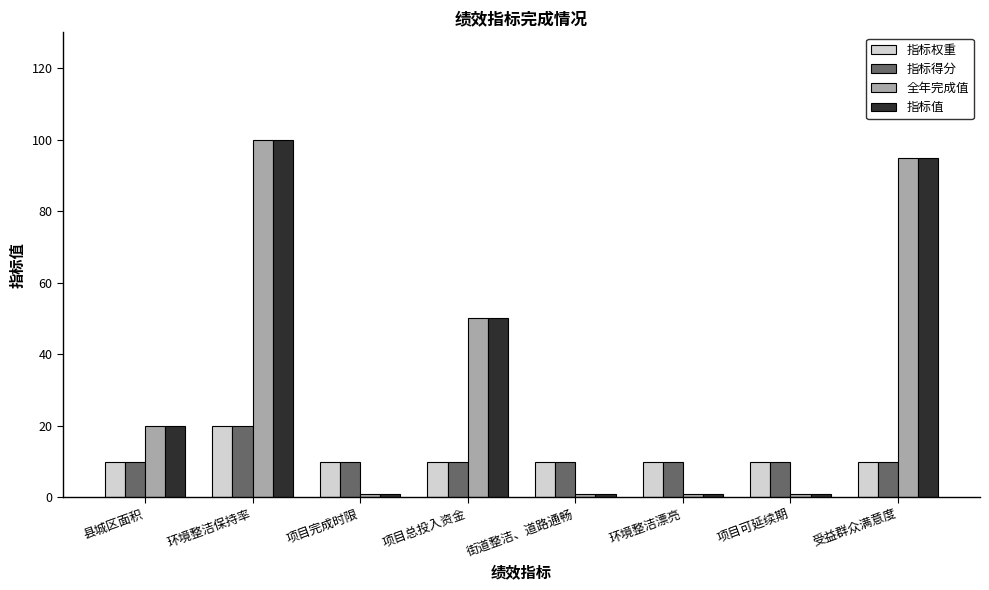

What position from the right is 受益群众满意度?

1